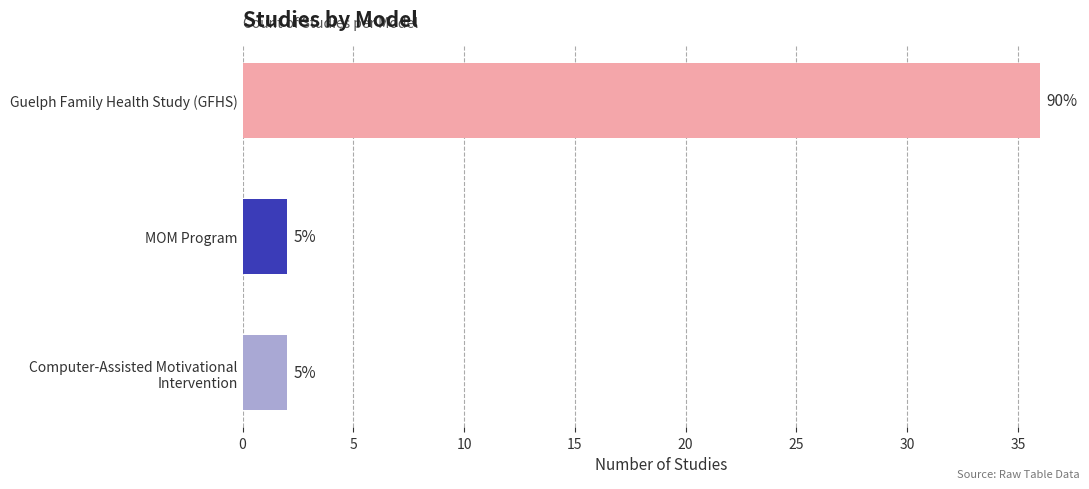

Does the chart contain any negative values?

No